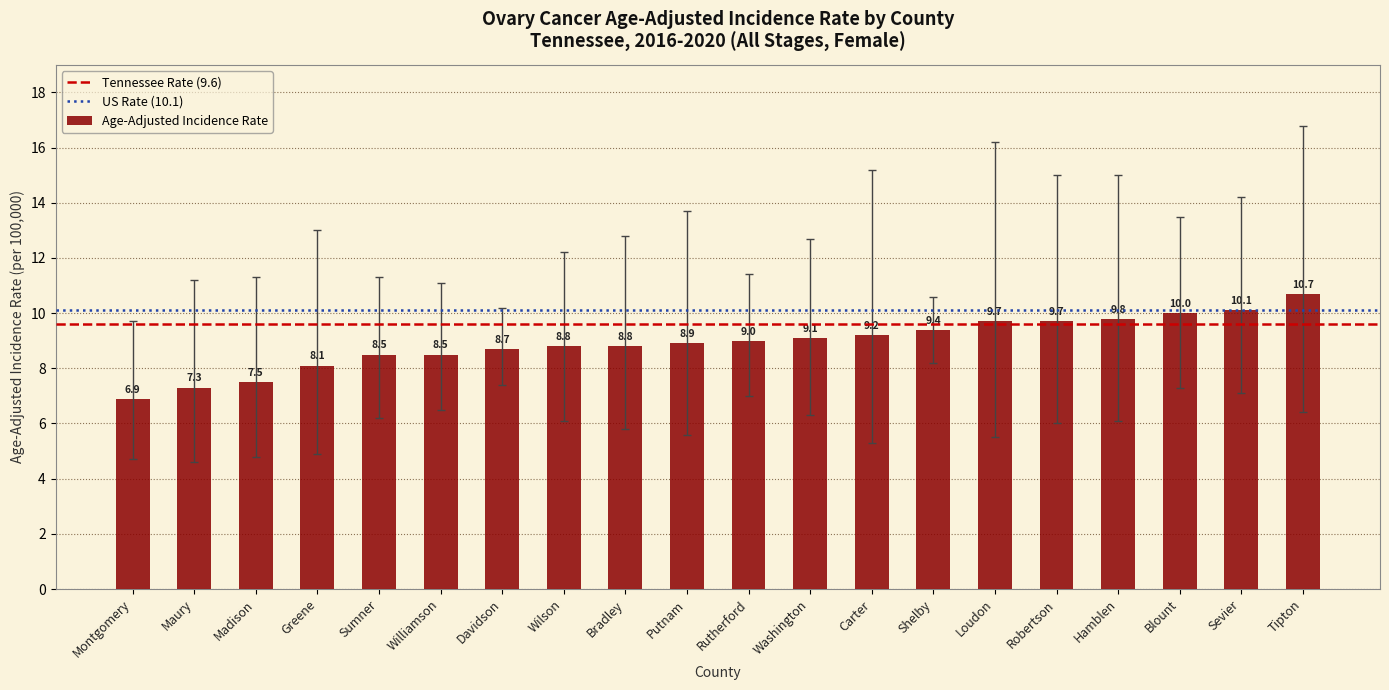

What is the value of the 18th bar from the left?

10.0